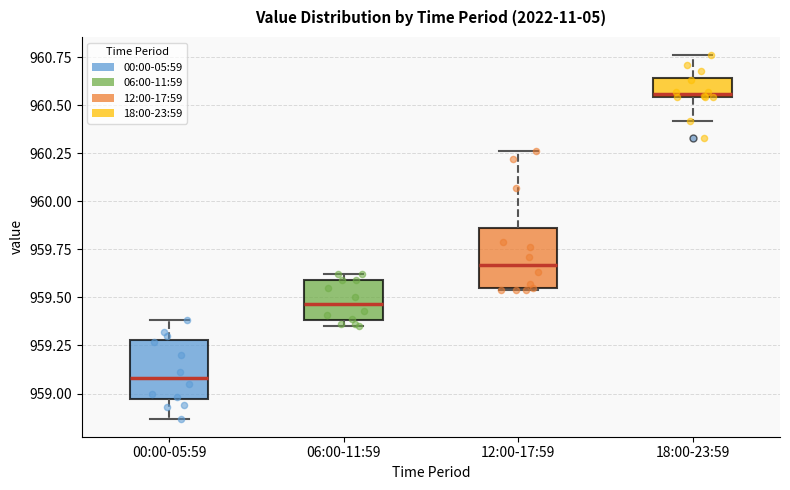

Which box's median line is the highest?

18:00-23:59